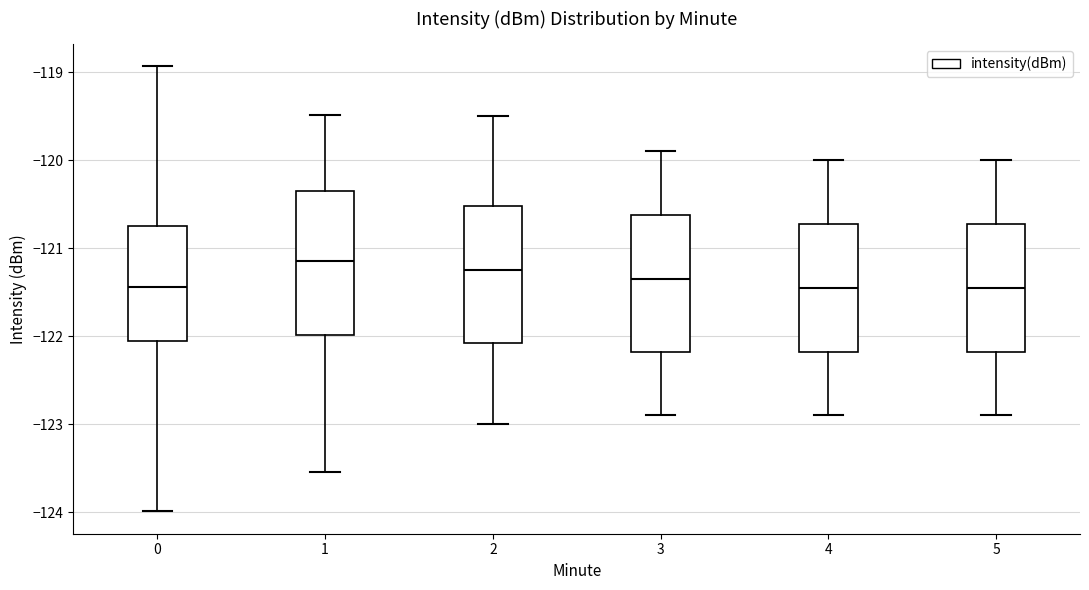

Reading left to right, transcribe this box plot: for each box, give where its median line is, the range the box spans, and where its two whiskers end, as read against the y-axis. The values are not printed on the chart, so give them approximately, as read against the axis.

0: median -121.4, box -122.1 to -120.7, whiskers -124.0 to -118.9
1: median -121.1, box -122.0 to -120.3, whiskers -123.5 to -119.5
2: median -121.2, box -122.1 to -120.5, whiskers -123.0 to -119.5
3: median -121.3, box -122.2 to -120.6, whiskers -122.9 to -119.9
4: median -121.4, box -122.2 to -120.7, whiskers -122.9 to -120.0
5: median -121.4, box -122.2 to -120.7, whiskers -122.9 to -120.0